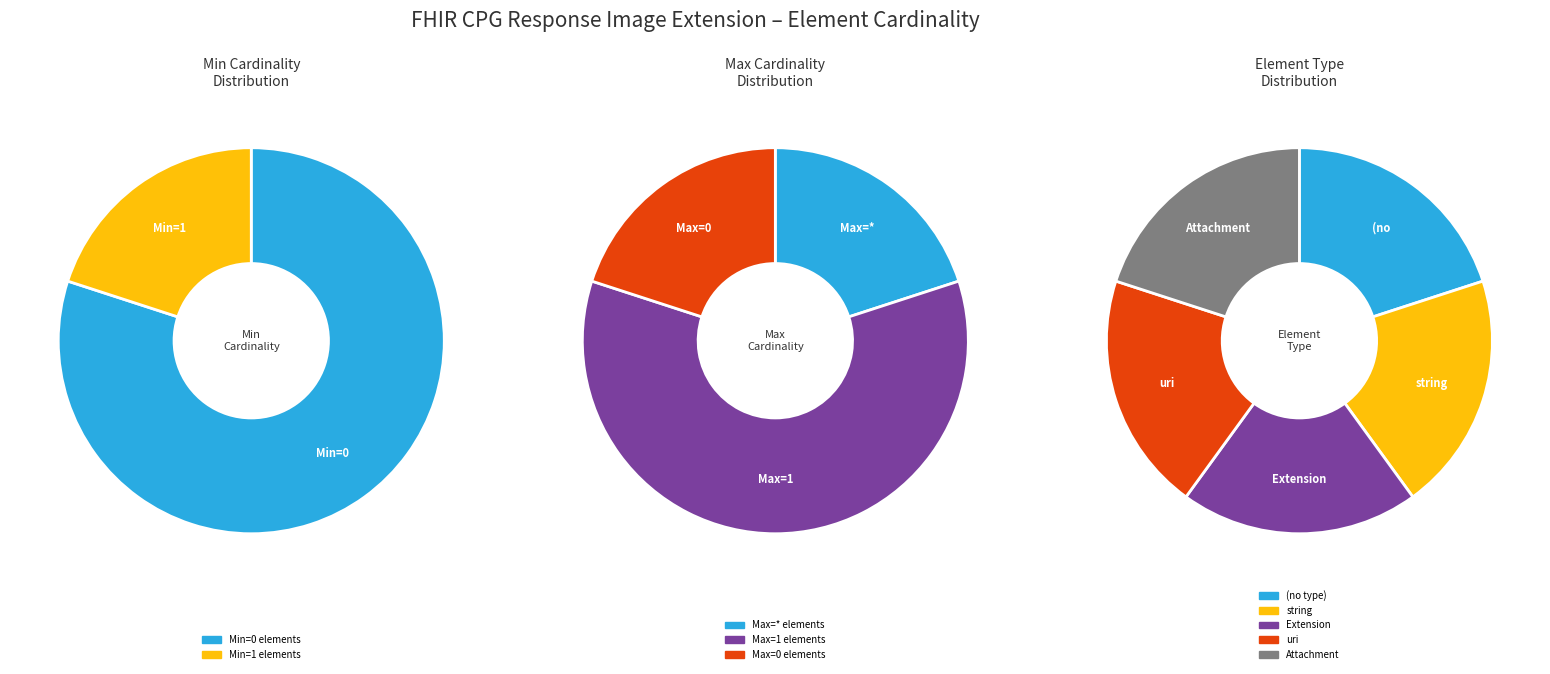

Is there a majority slice in this chart?

Yes